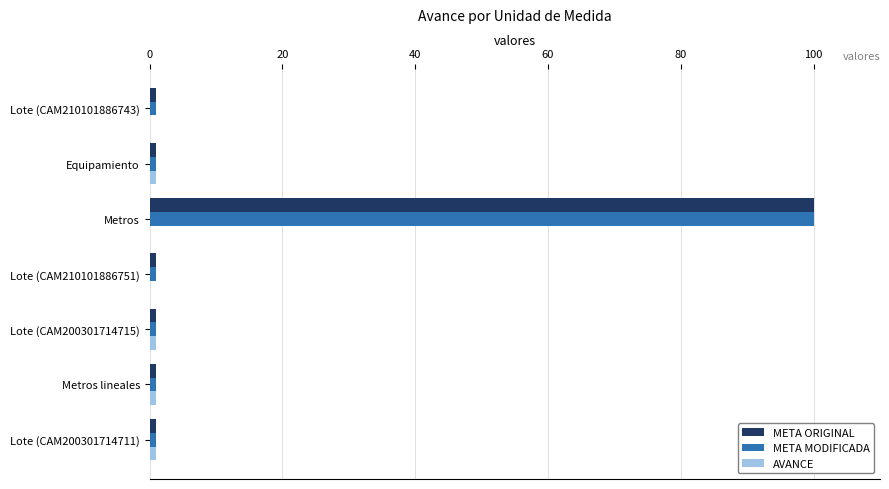

At which category is the sum across all series the highest?

Metros